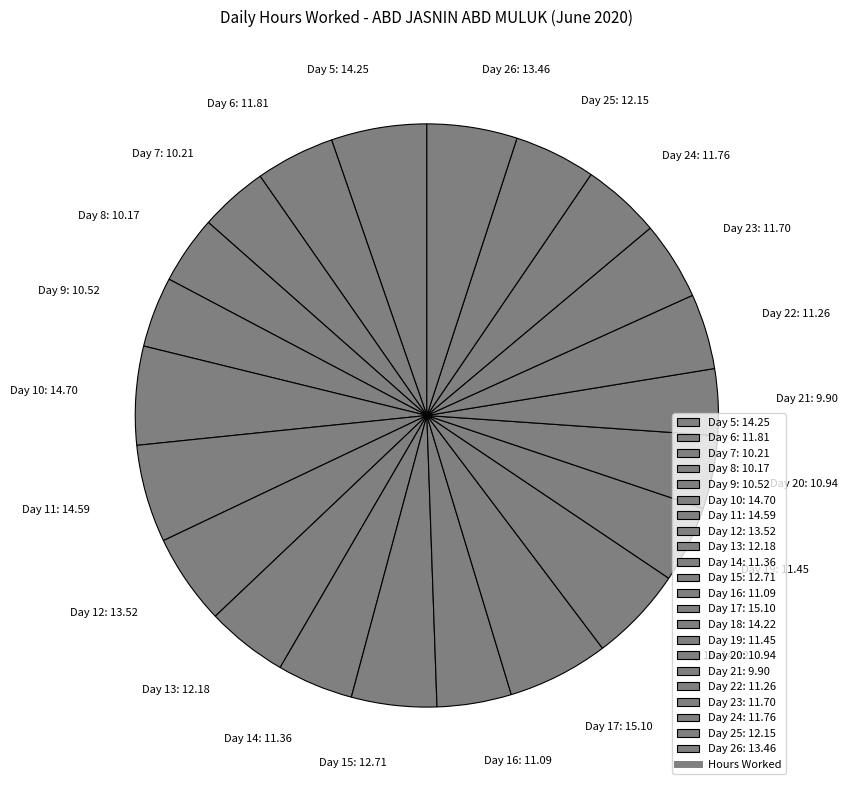

True or false: Day 20 accounts for 15% of the total.

False